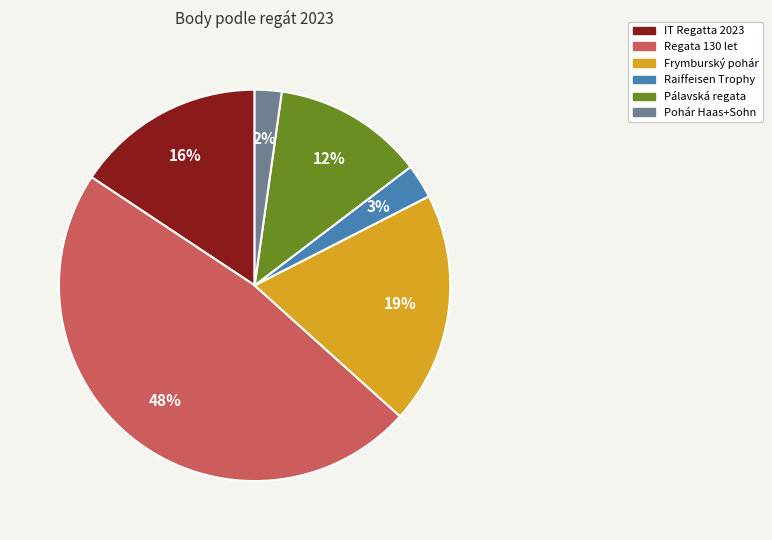

To the nearest percent, what portion does Pohár Haas+Sohn represent?

2%